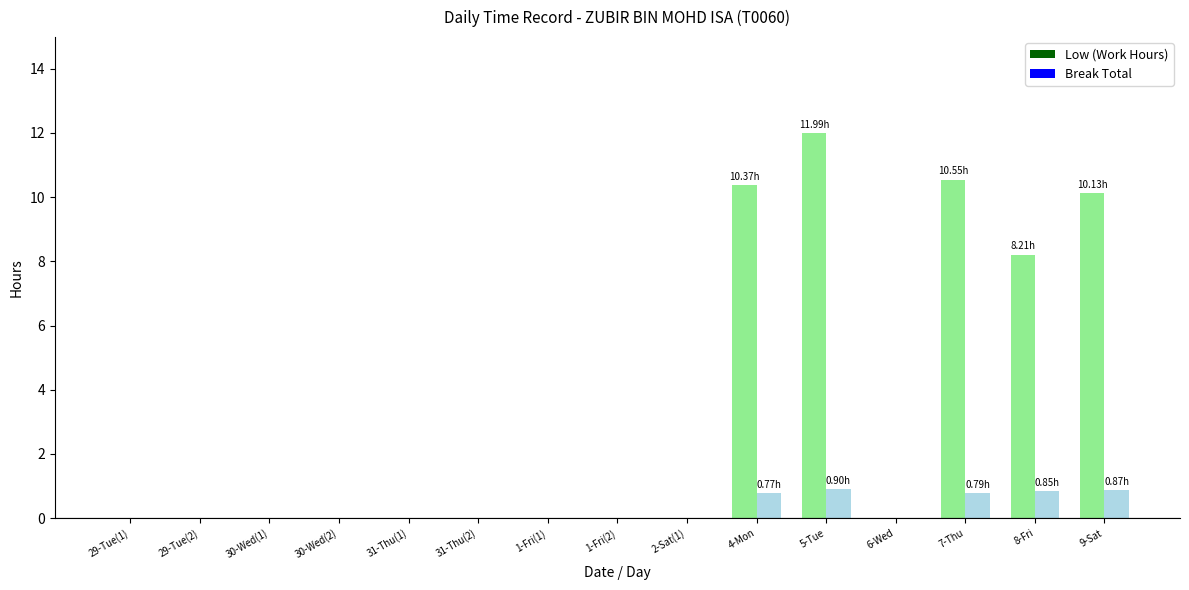

Which series has the widest spread of values?

Low (Work Hours)